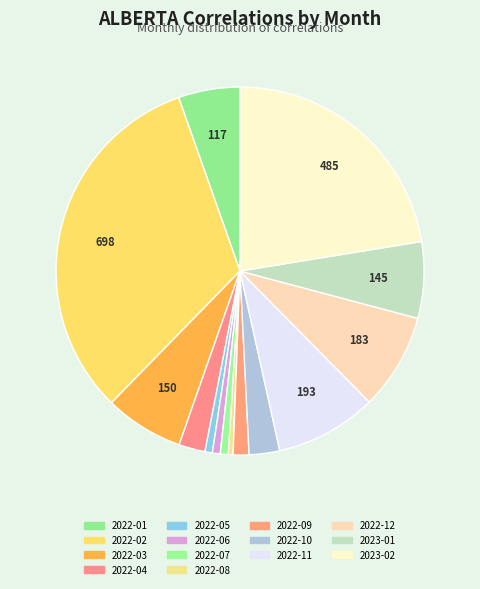

What percentage is the 2022-09 slice, to the nearest percent?

1%